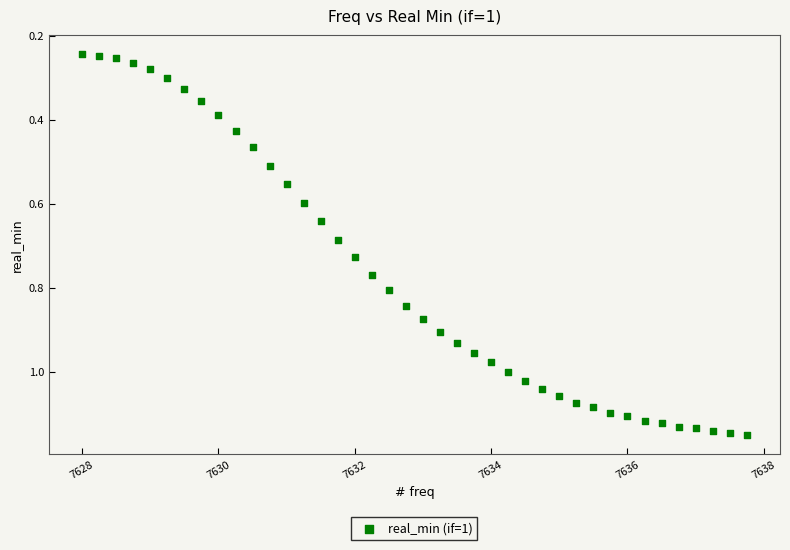

What is the range of X values (max minus min)?

9.8